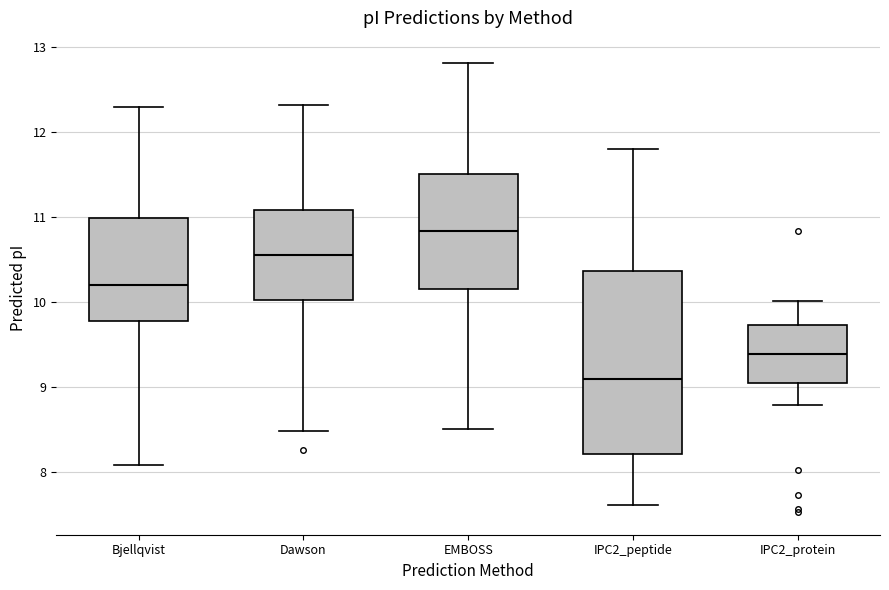

Where does the upper whisker of the box for IPC2_peptide end on the y-axis? The values are not printed on the chart, so give them approximately, as read against the axis.

11.8